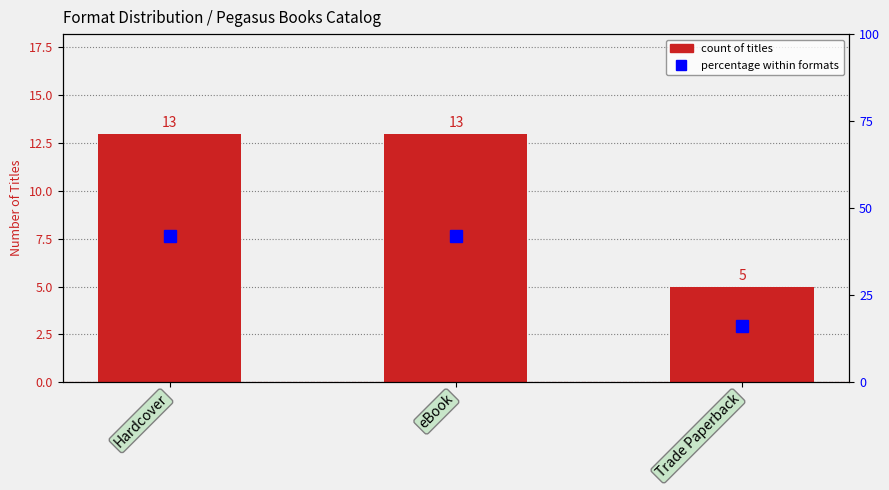

At which category is the sum across all series the highest?

Hardcover